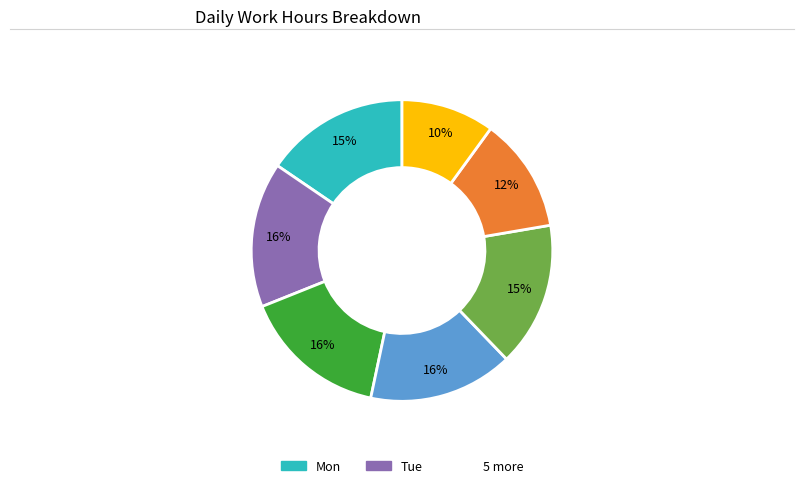

Is there a majority slice in this chart?

No